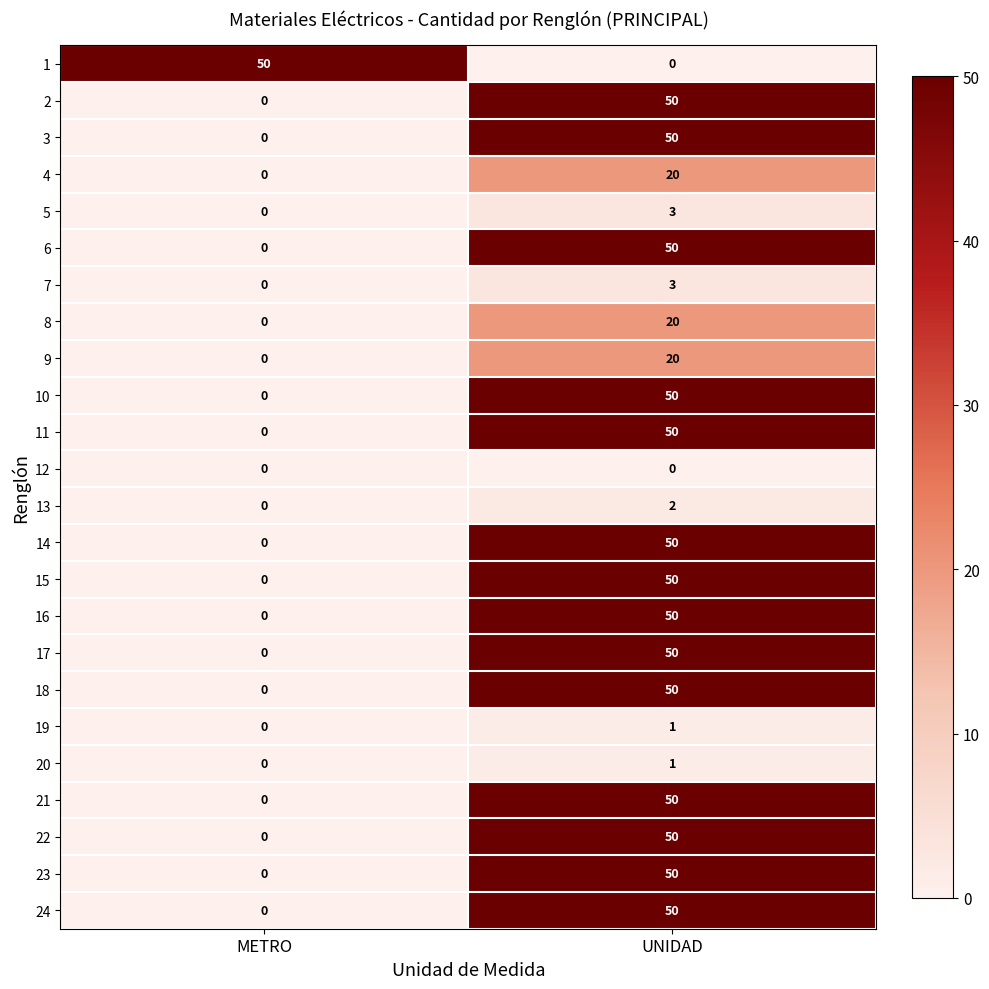

Read the 16 value at UNIDAD, to the nearest 10.

50